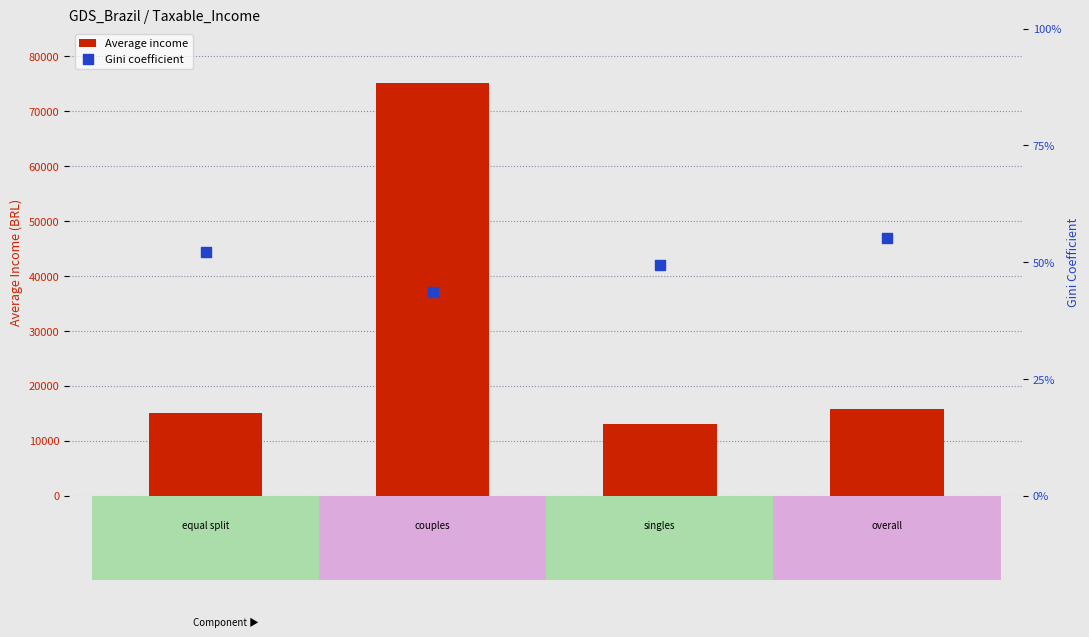

Which series reaches the minimum Y coordinate?

Gini coefficient